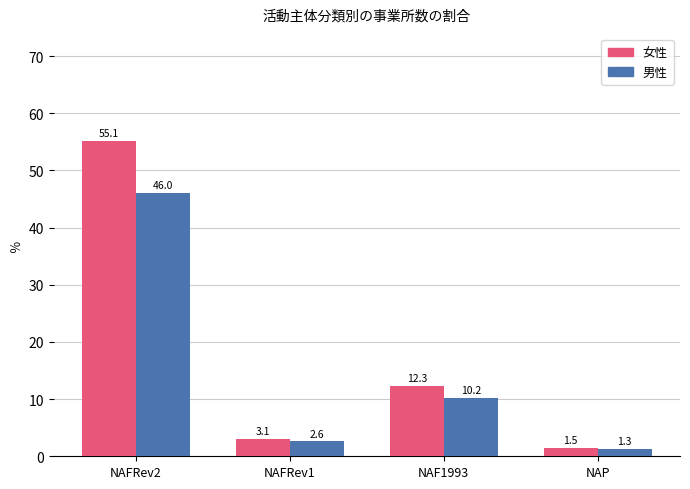

What is the spread (max minus min) of values at NAF1993?

2.1